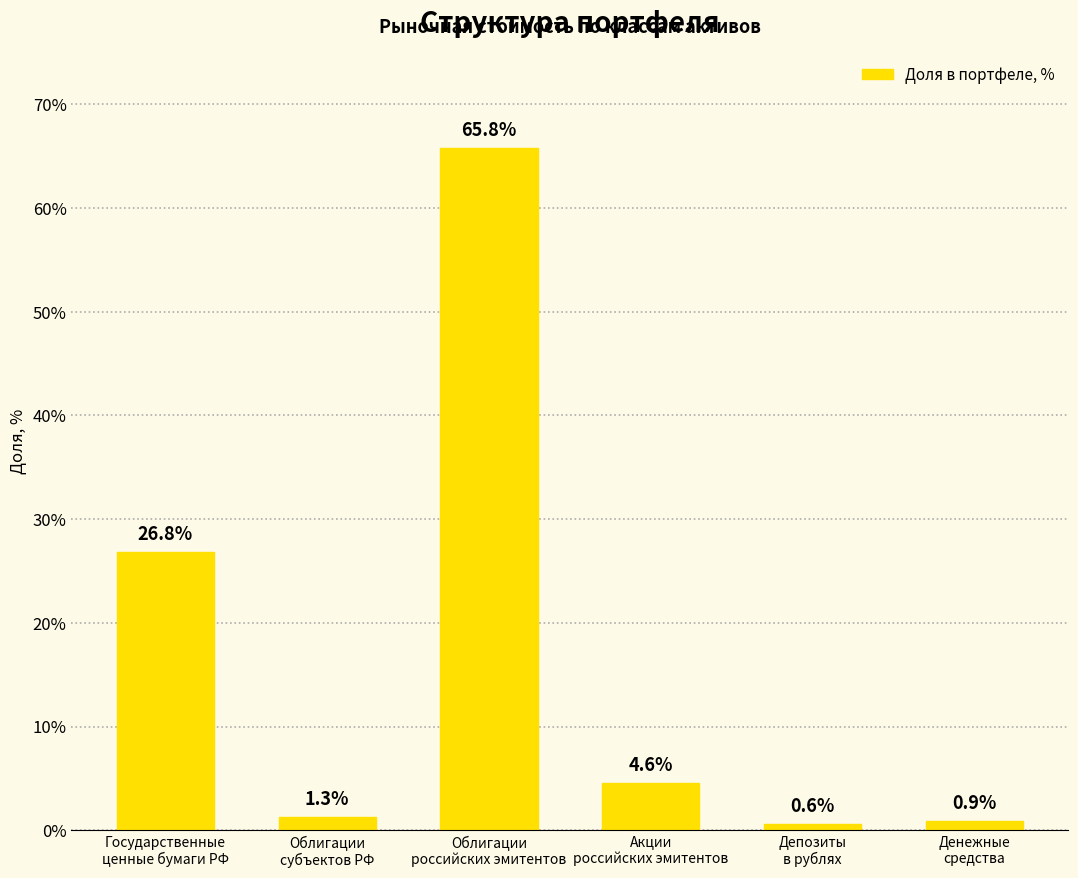

How many data points are above 4?

3